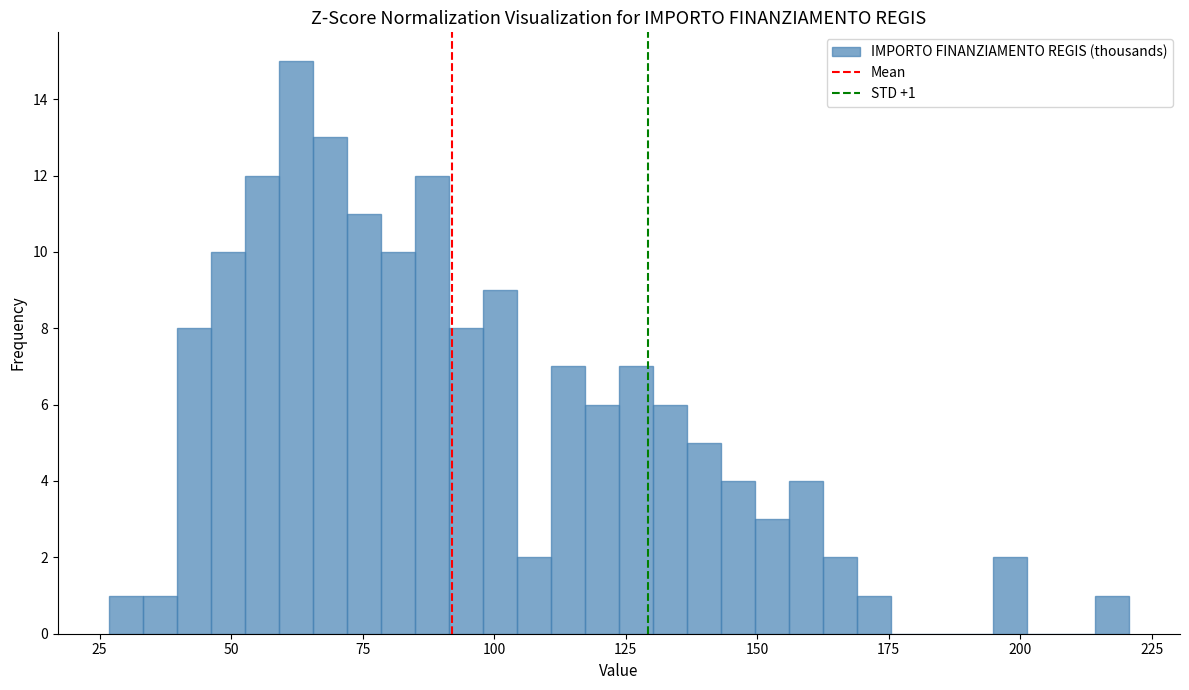

Around what value on the x-axis is the tallest bar? Give the approximate position of its centre, as read against the axis.

60